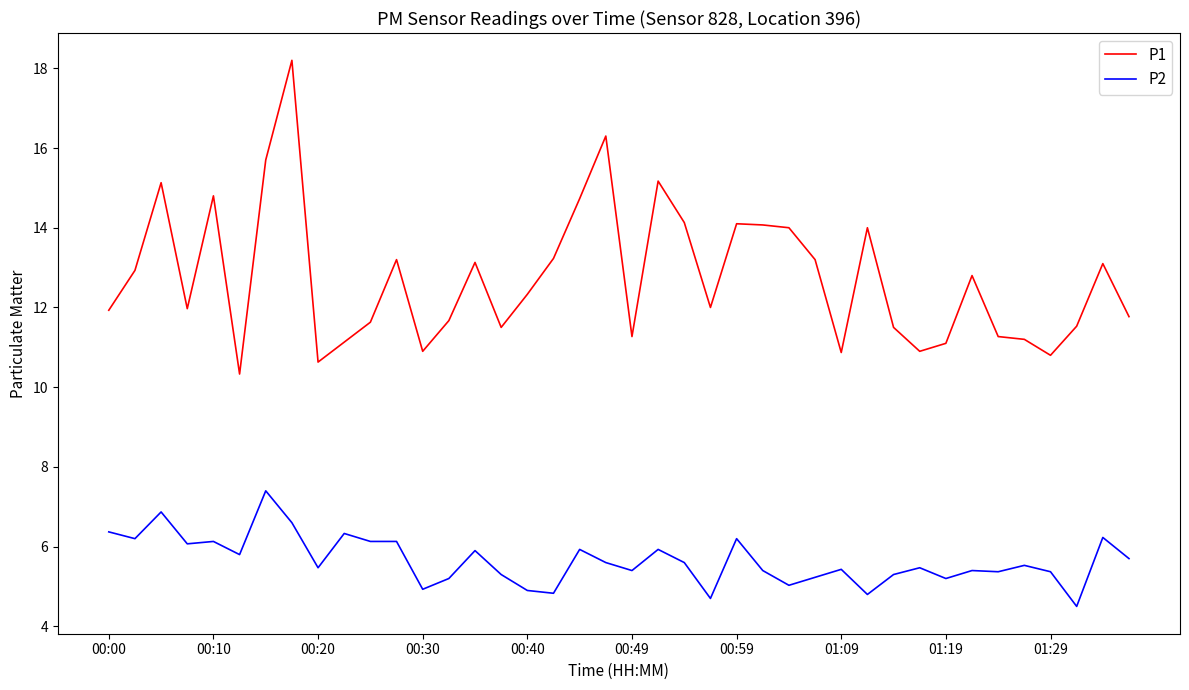

Rank the series by their maximum value, from highest to lowest.

P1, P2